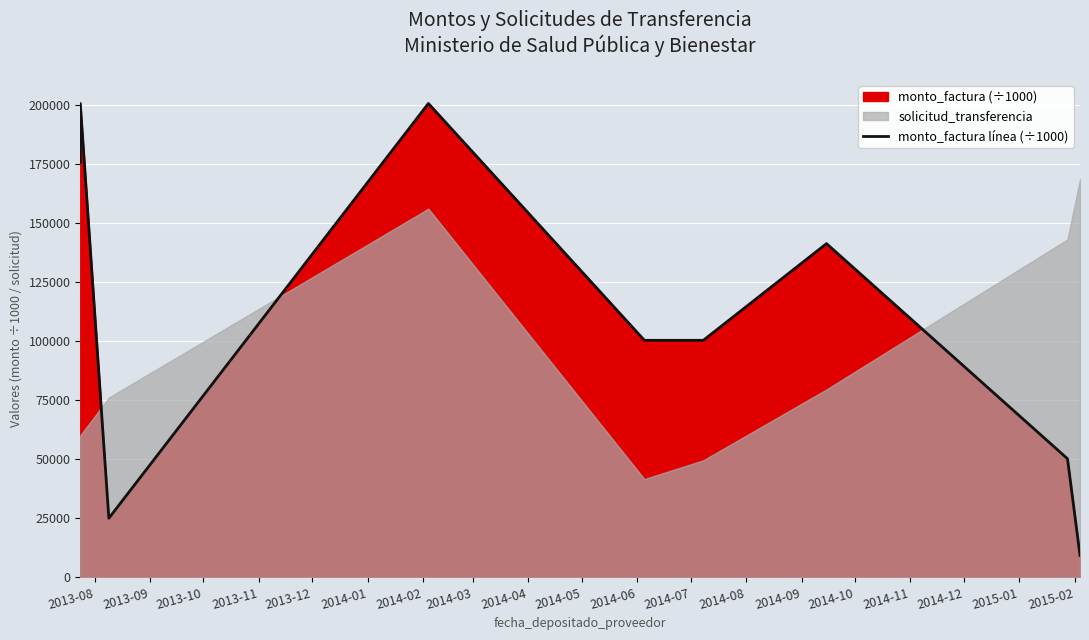

Does the chart display data point markers on the line(s)?

No